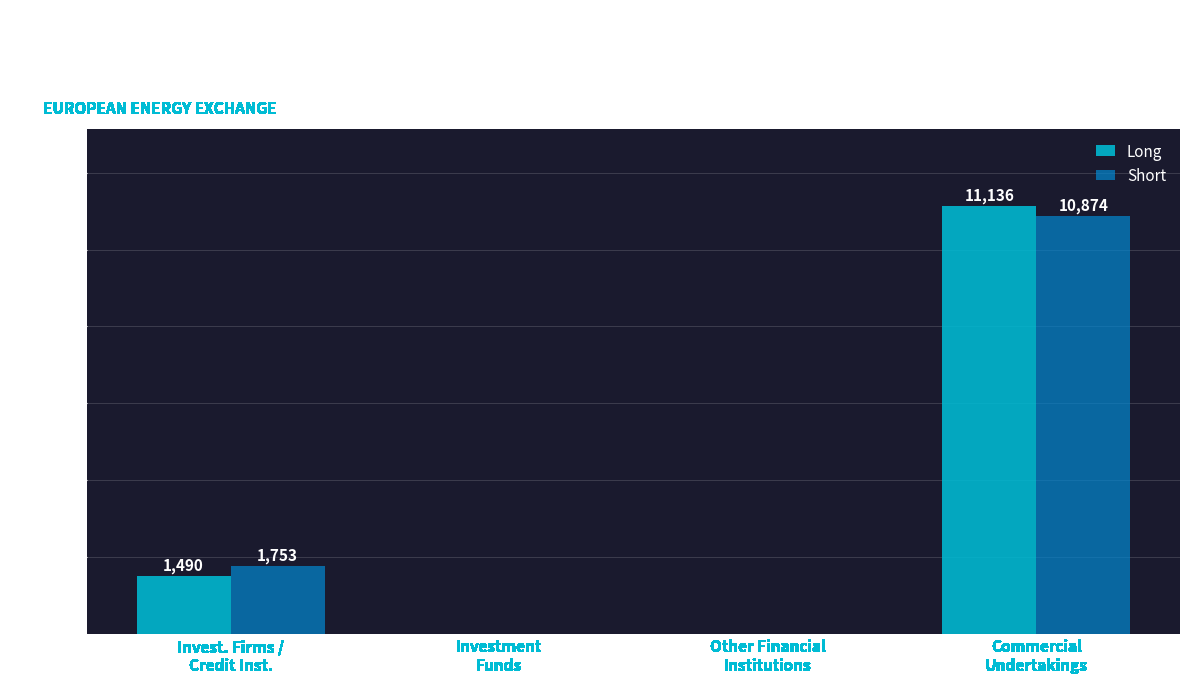

Which label corresponds to the largest value in the chart?

Commercial
Undertakings